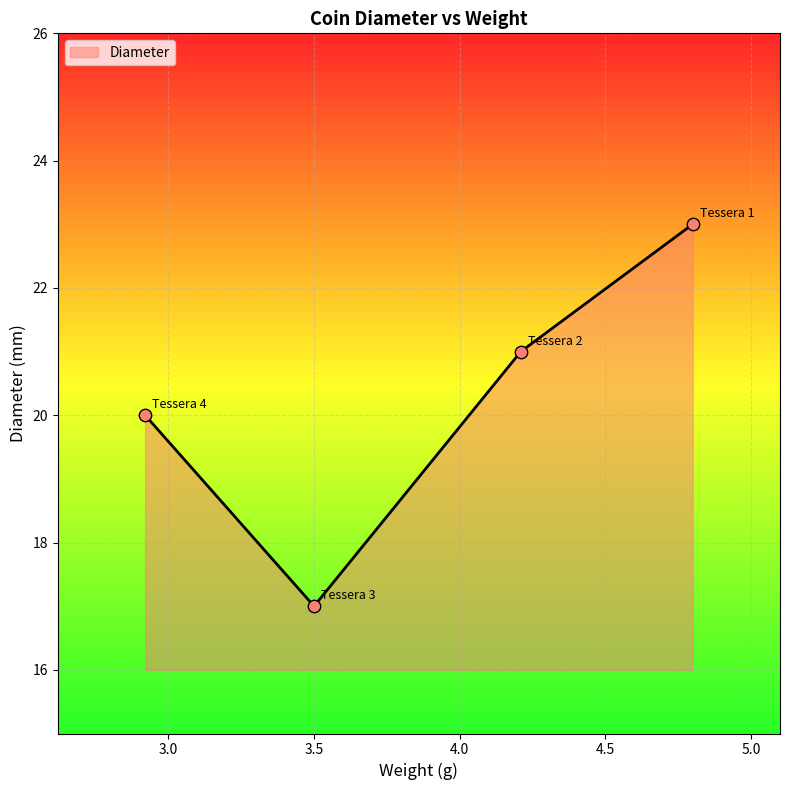

What is the difference between the maximum and minimum values?

6